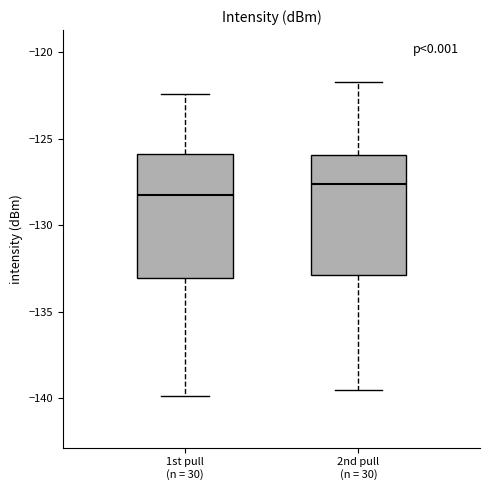

Reading left to right, read every box against the y-axis: the position of its median line, the range the box covers, and the ends of its whiskers. The values are not printed on the chart, so give them approximately, as read against the axis.

1st pull (n = 30): median -128.5, box -133.0 to -126.0, whiskers -140.0 to -122.5
2nd pull (n = 30): median -127.5, box -133.0 to -126.0, whiskers -139.5 to -121.5